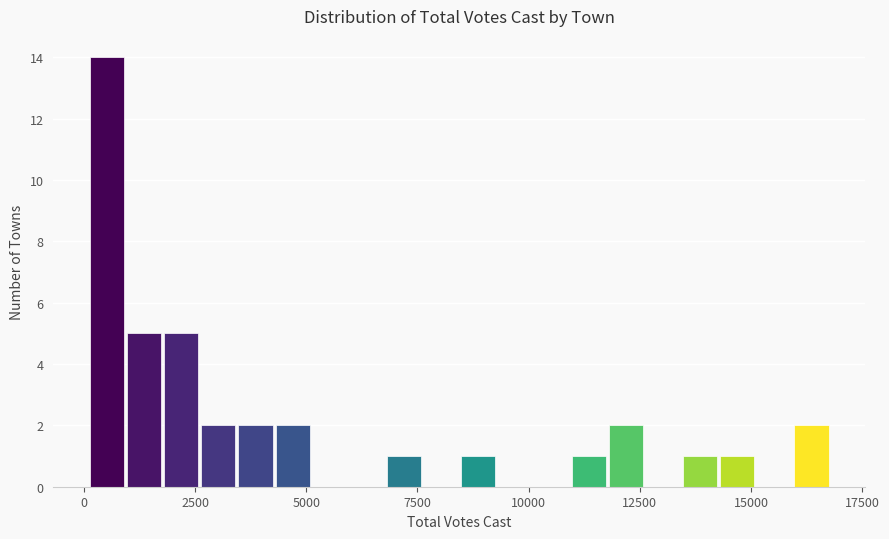

Around what value on the x-axis is the tallest bar? Give the approximate position of its centre, as read against the axis.

500